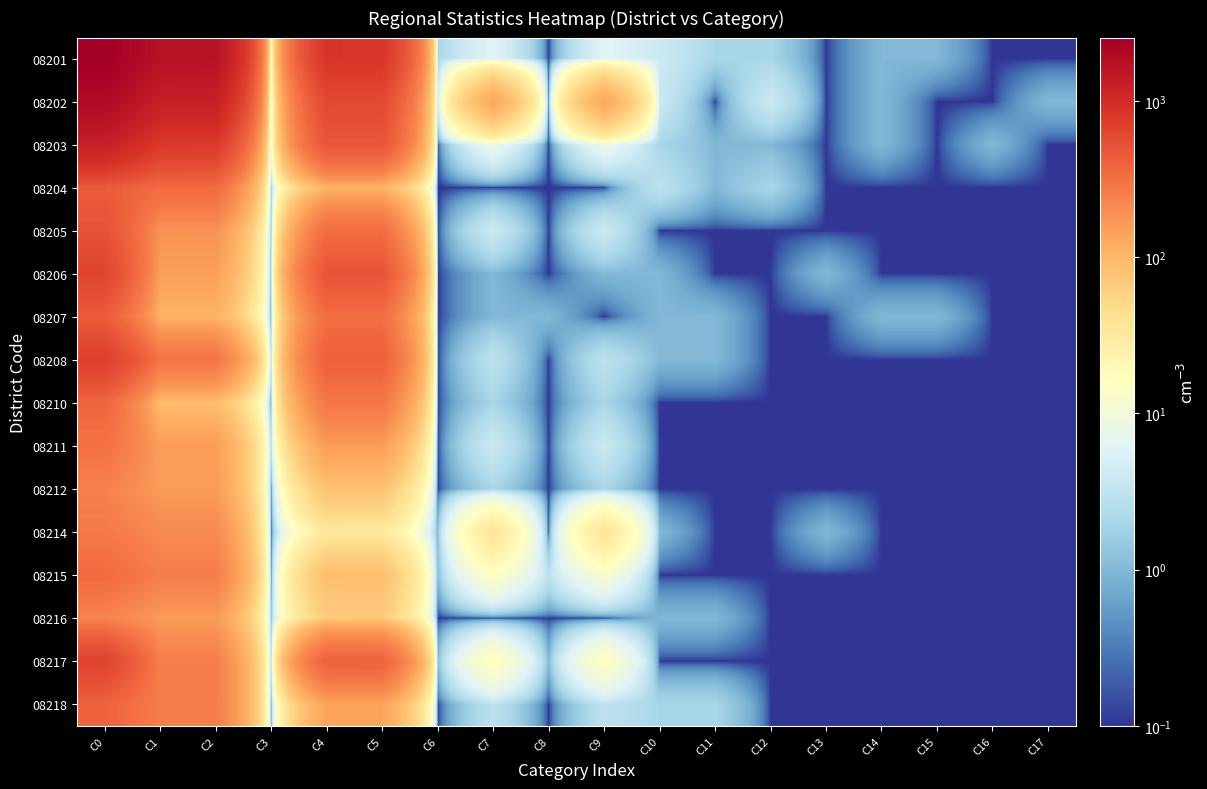

Between C13 and C15, which series saw the biggest shift?

08201